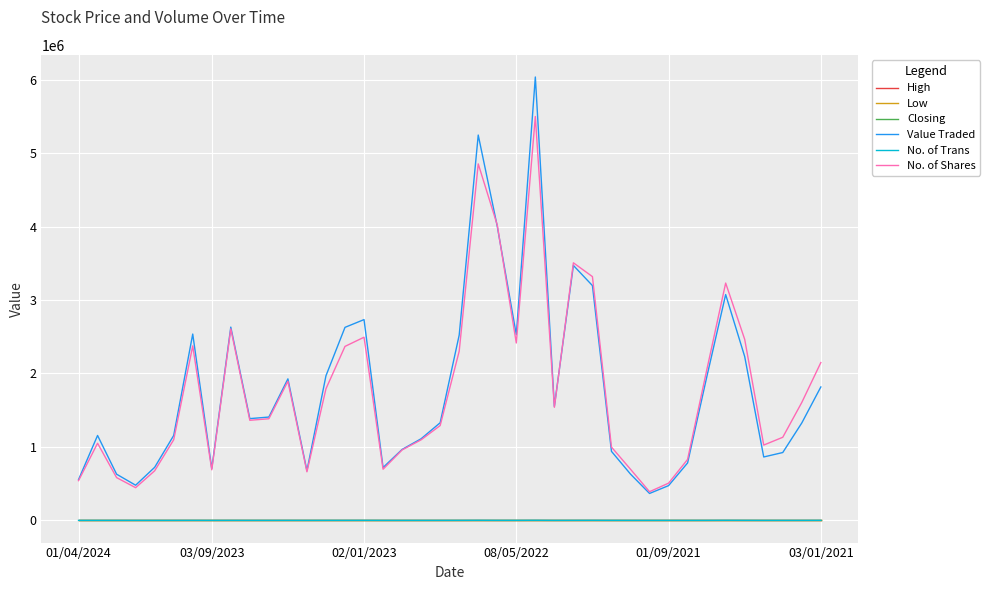

Which series has the widest spread of values?

Value Traded